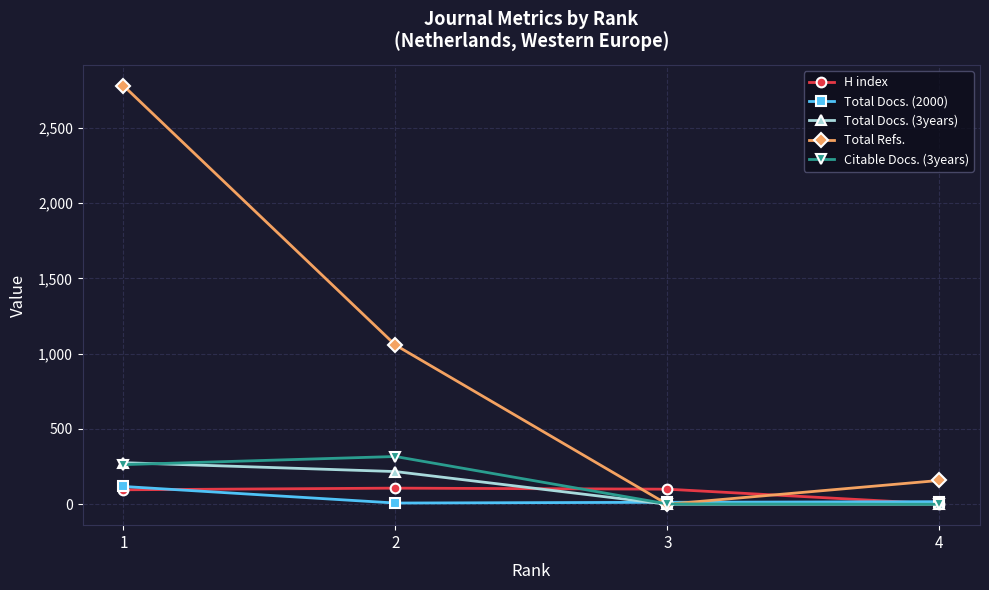

Is this an area chart (filled region under the line)?

No